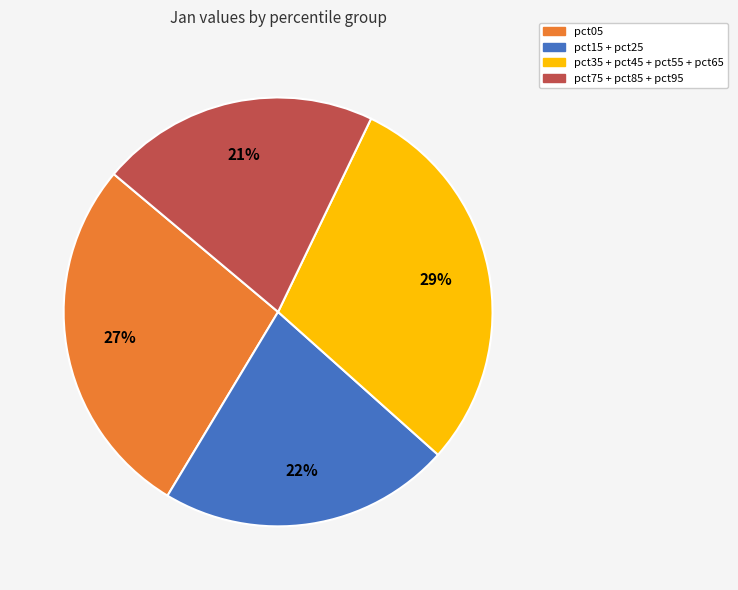

To the nearest percent, what is the average slice percentage?

25%